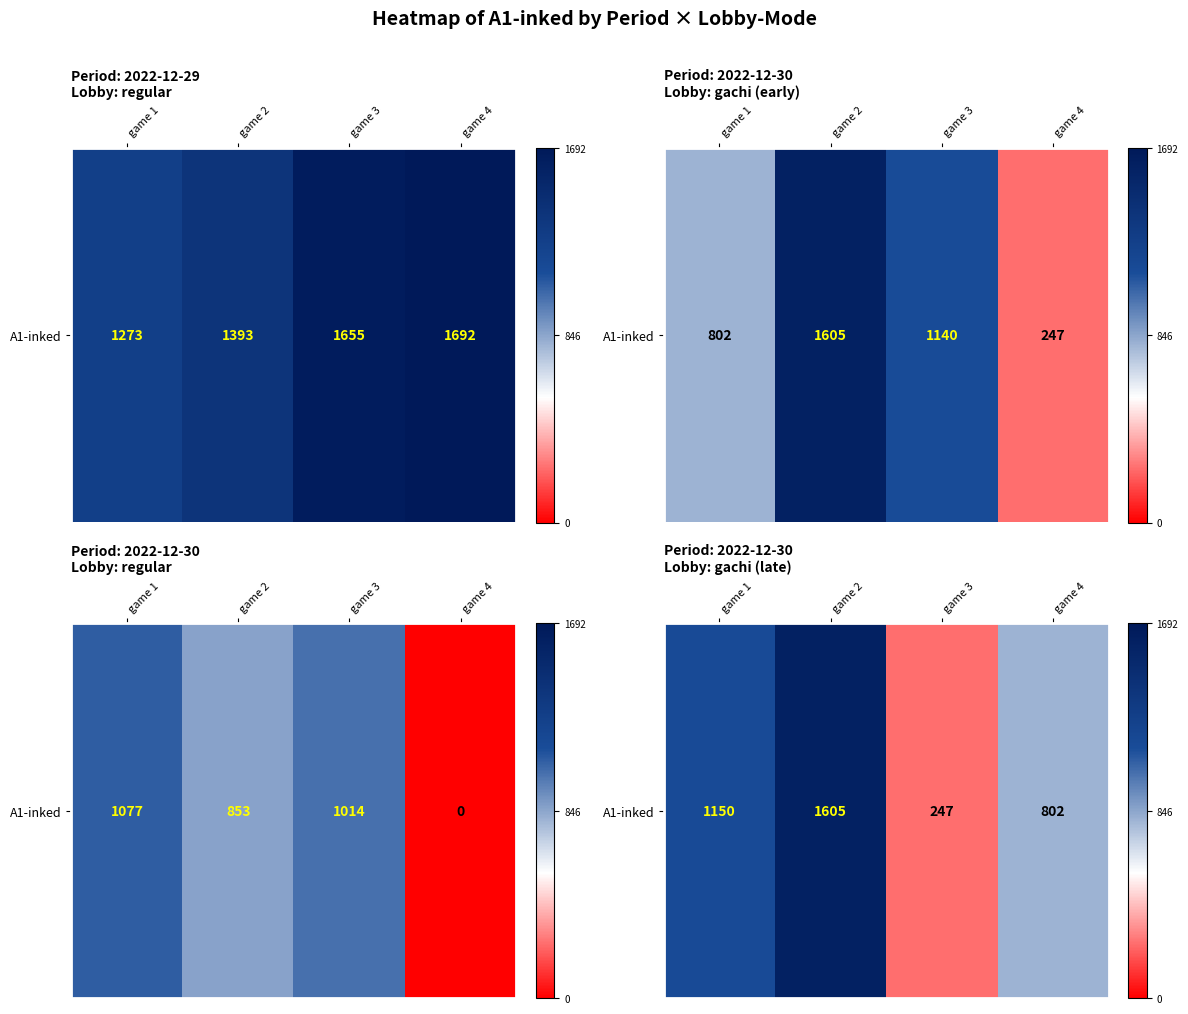

Count the values in the range 802 to 1605.

3